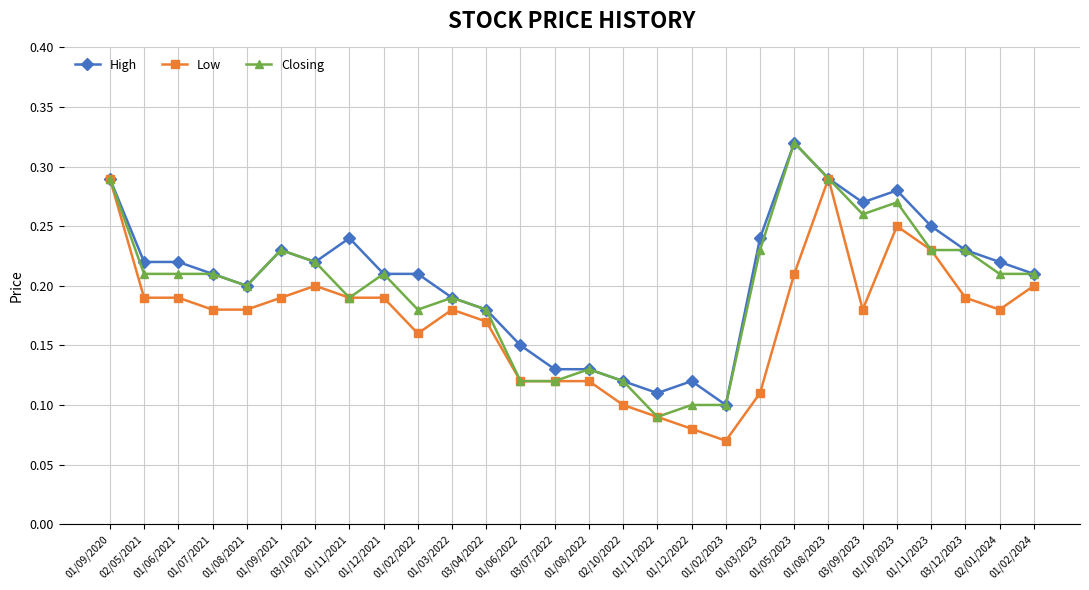

The Low series shows 0.1 at 03/09/2023. True or false?

False